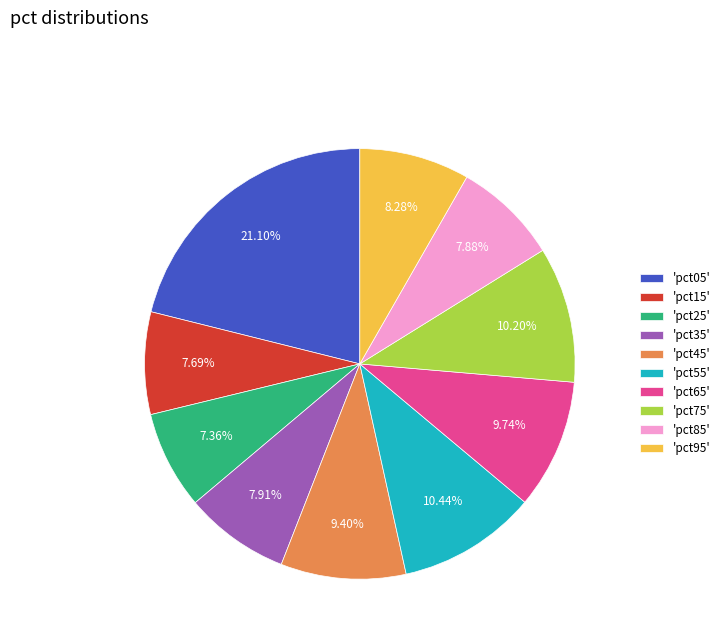

Combined, do 'pct15' and 'pct95' account for over 50%?

No